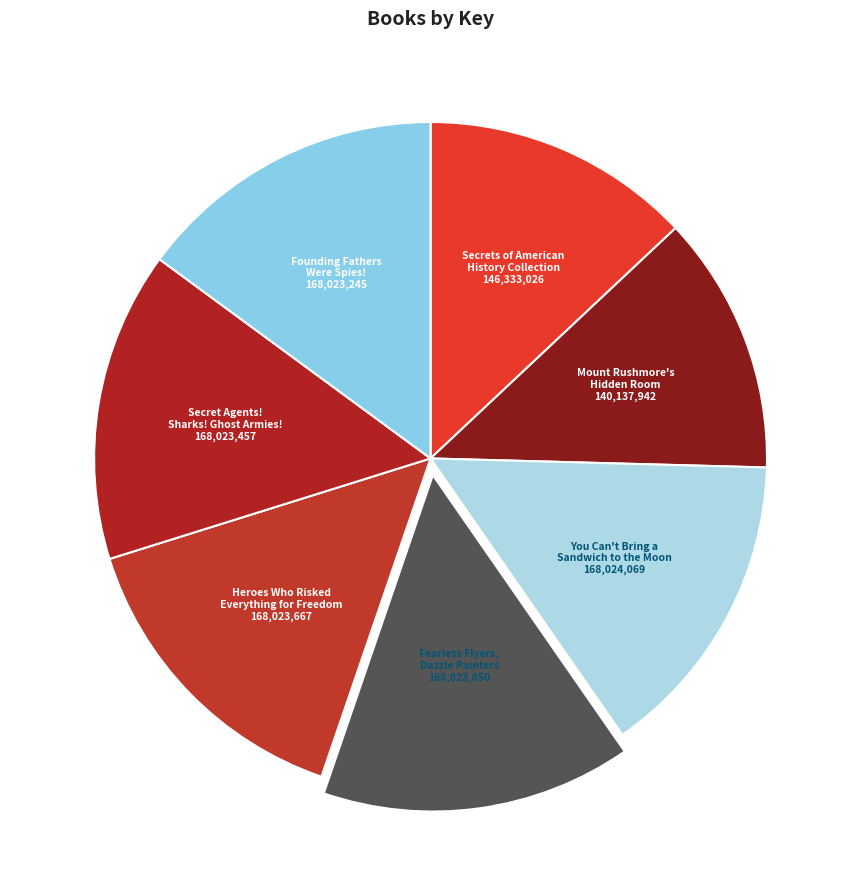

What is the smallest slice in the pie chart?

Mount Rushmore's Hidden Room